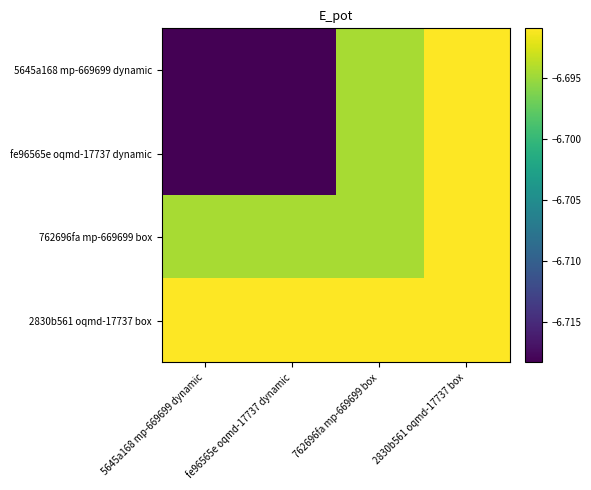

How many series are shown in this chart?

4